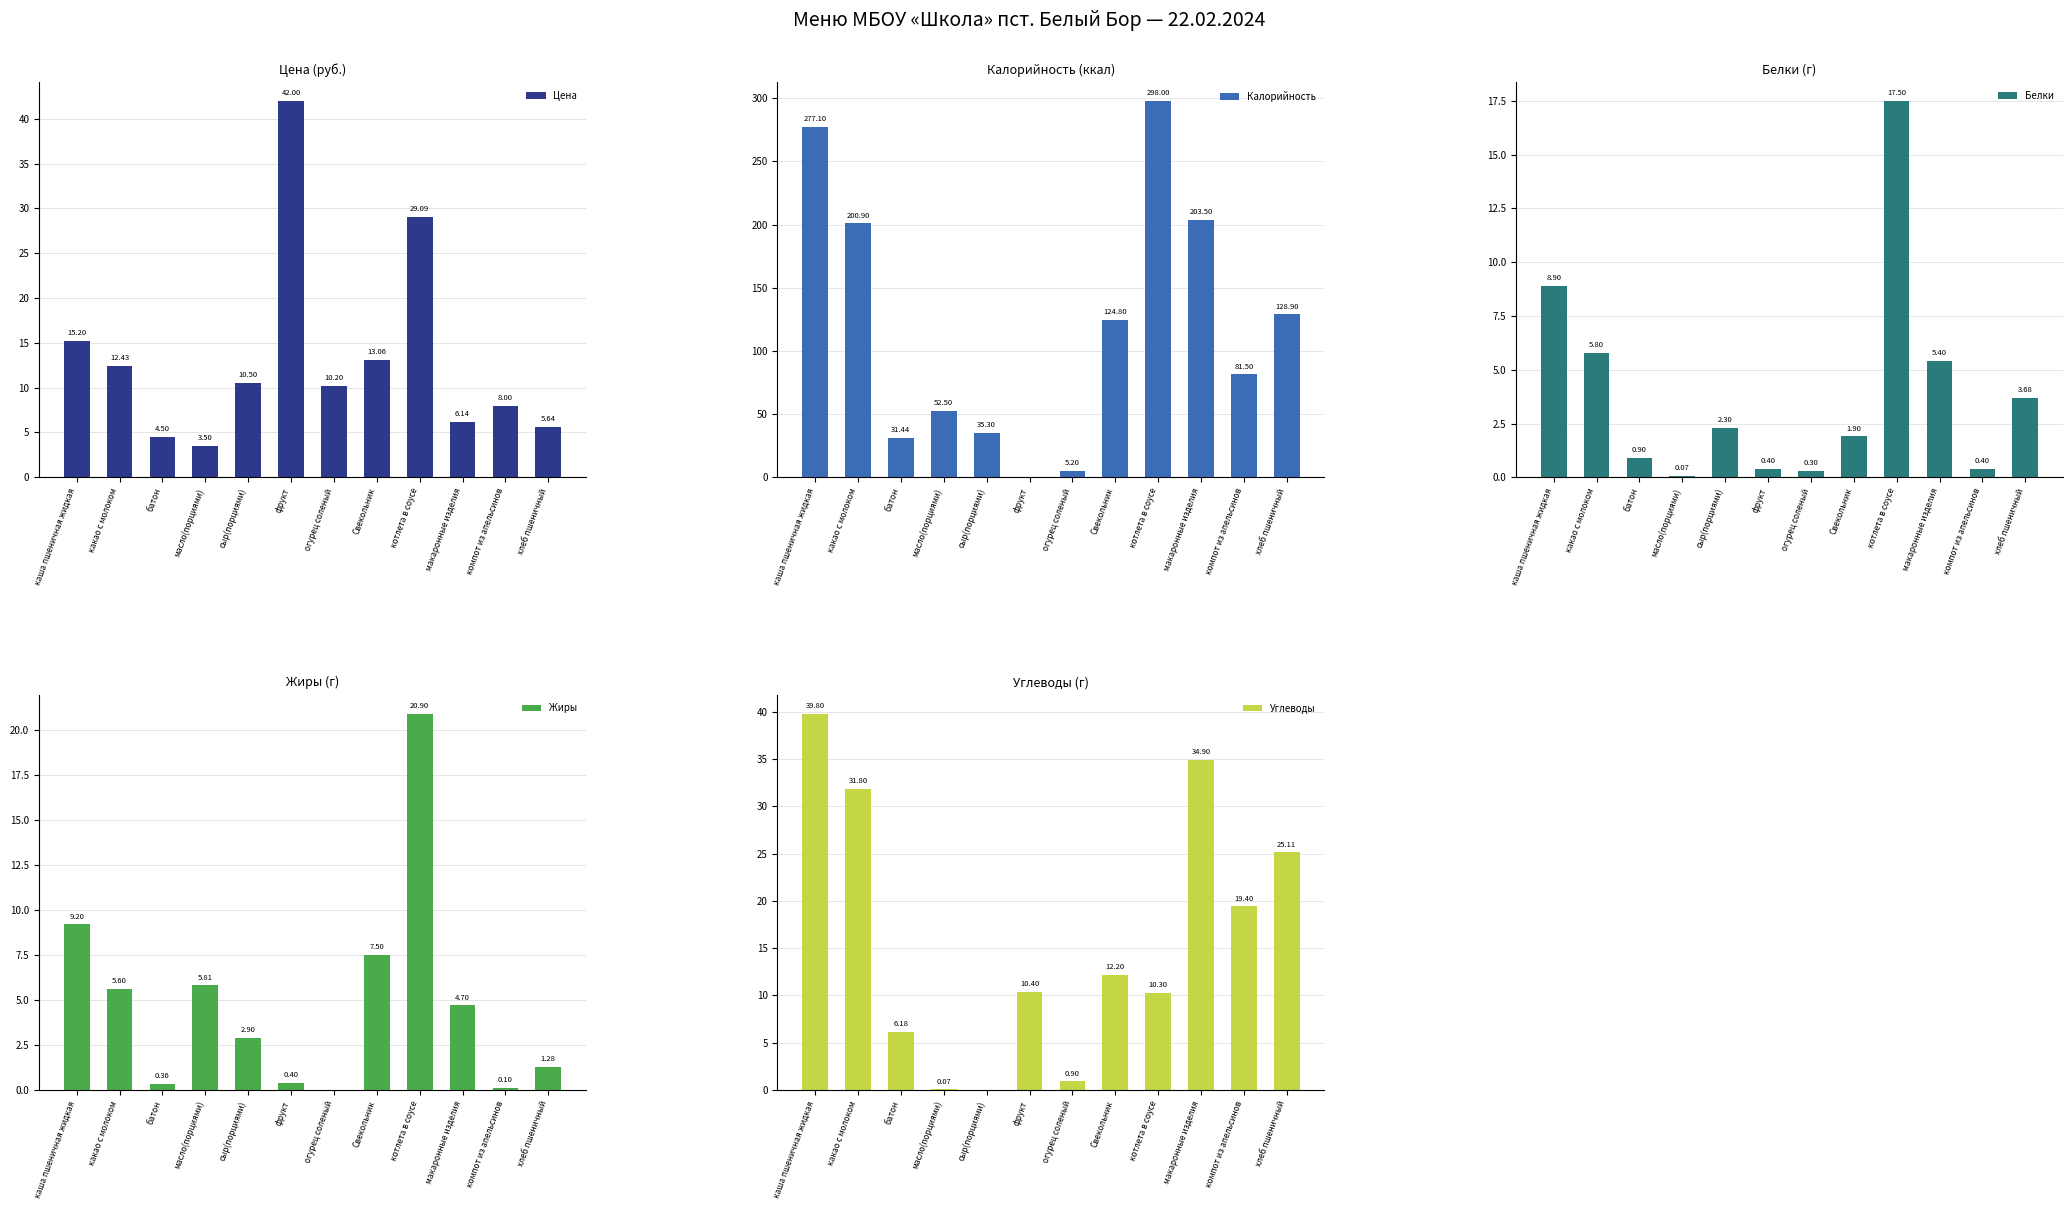

At which label is Углеводы closest to 19?

компот из апельсинов